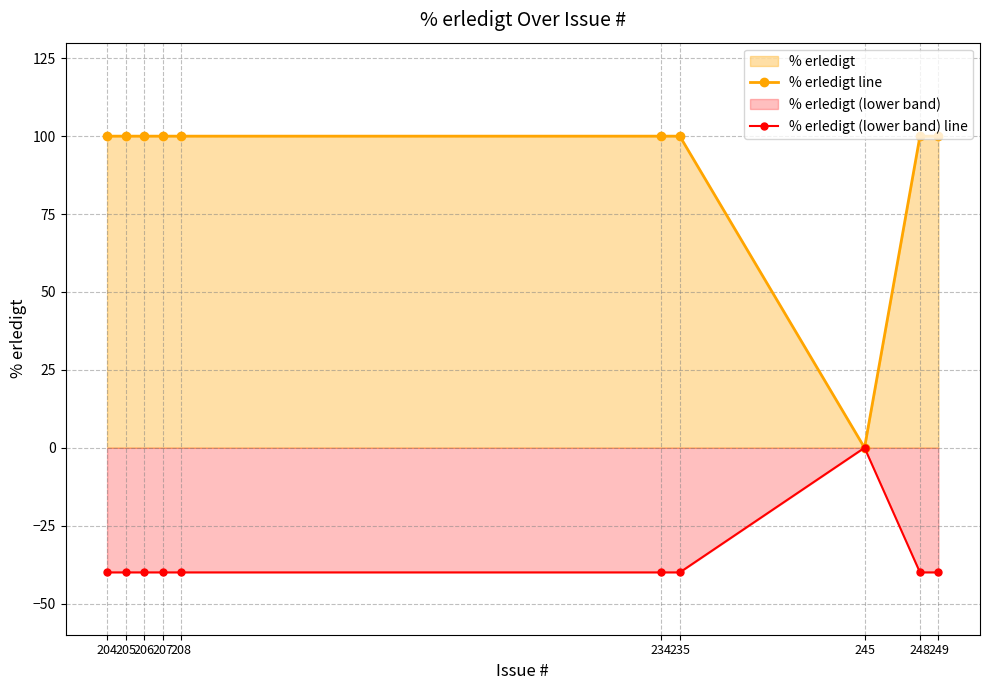

List the series in order of their overall mean, lowest first.

% erledigt (lower band) line, % erledigt line